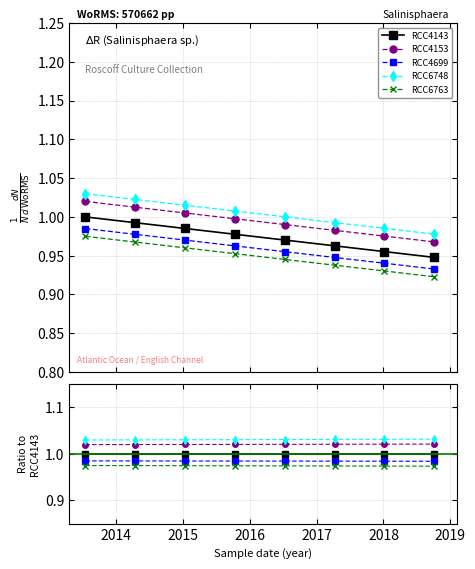

True or false: RCC4143 has more than 1 points higher than both neighbors.

False